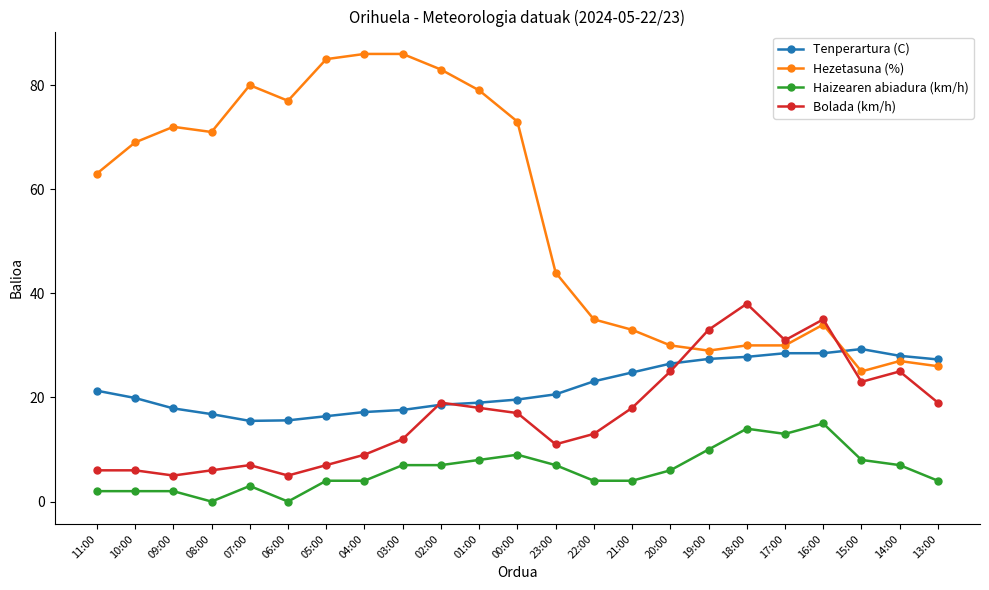

What is the total value across all series at 00:00?

118.6